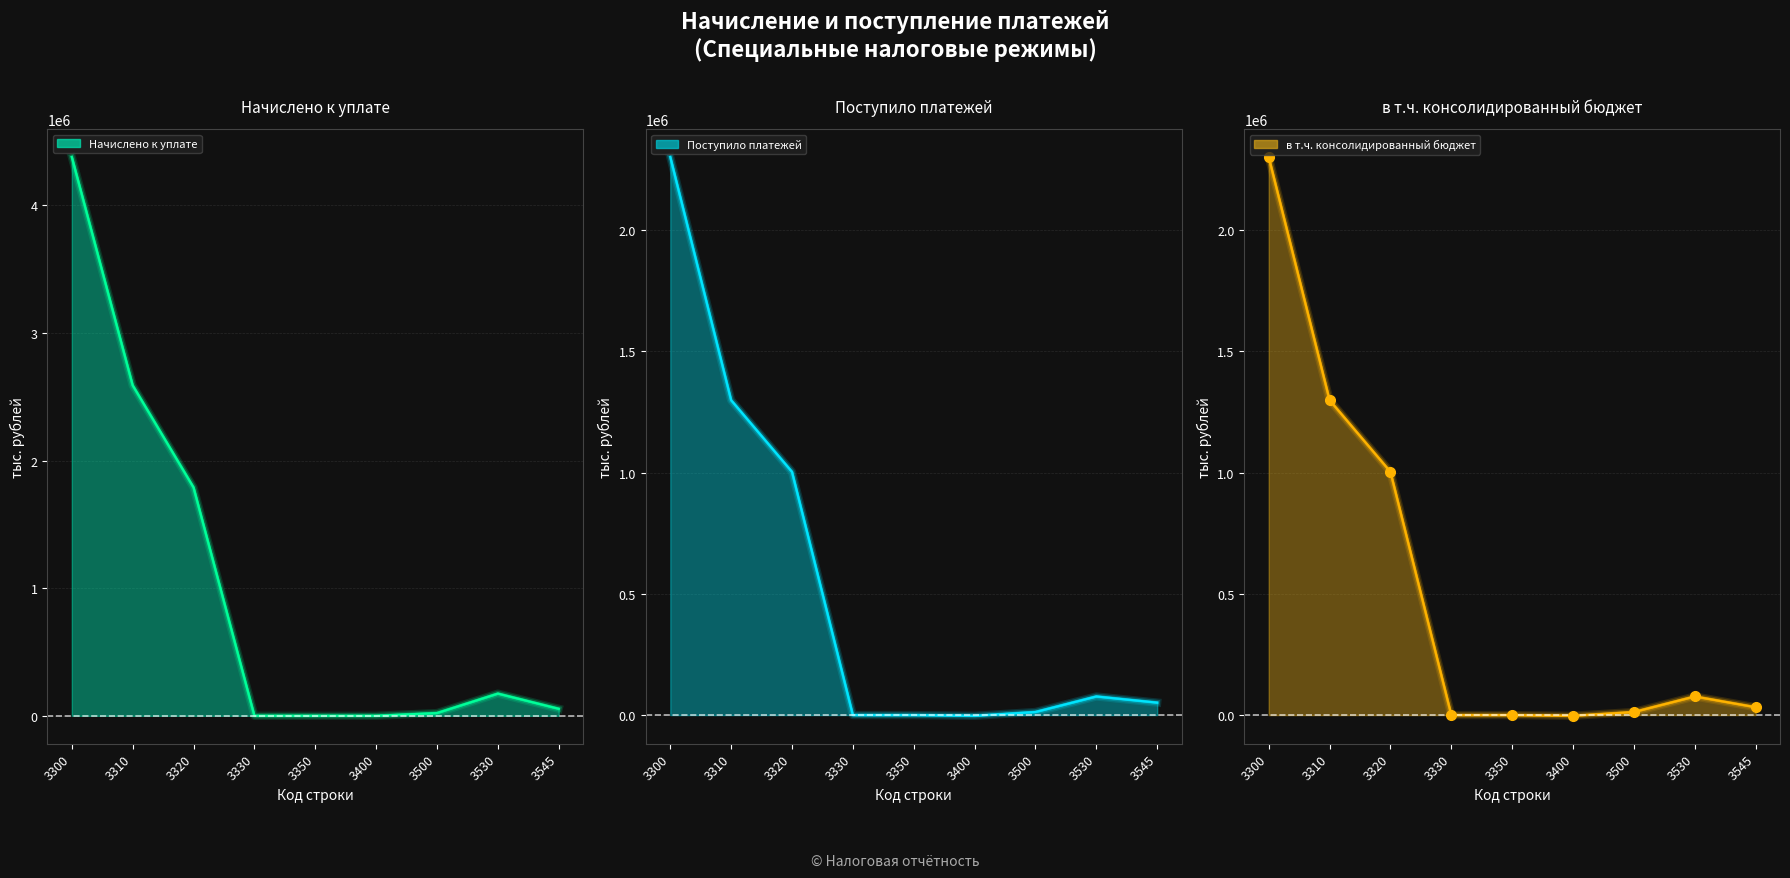

At which category does Начислено к уплате reach its first local peak?

3530